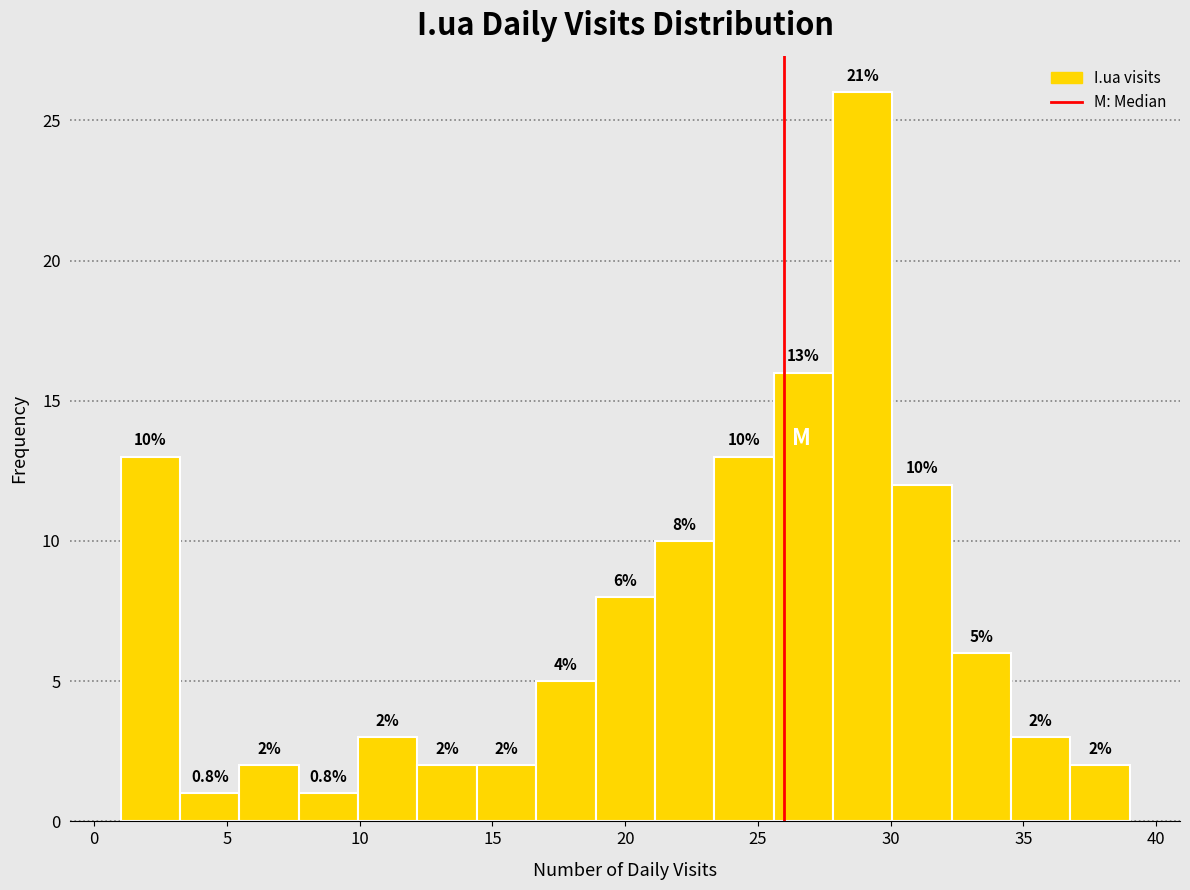

Which range on the x-axis has the tallest bar?

28.0 to 30.0